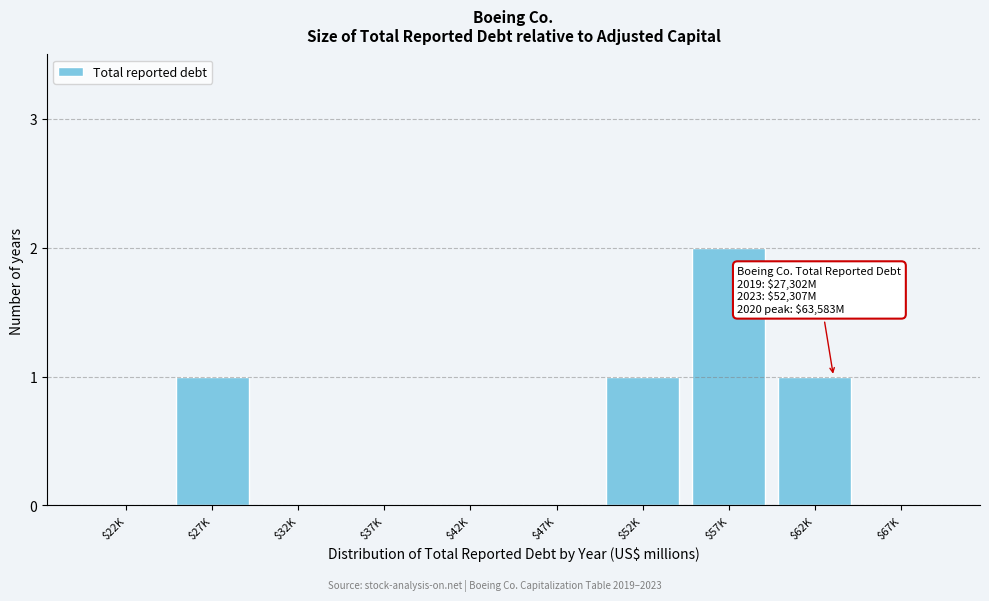

Which category has the highest value across all series?

$57K